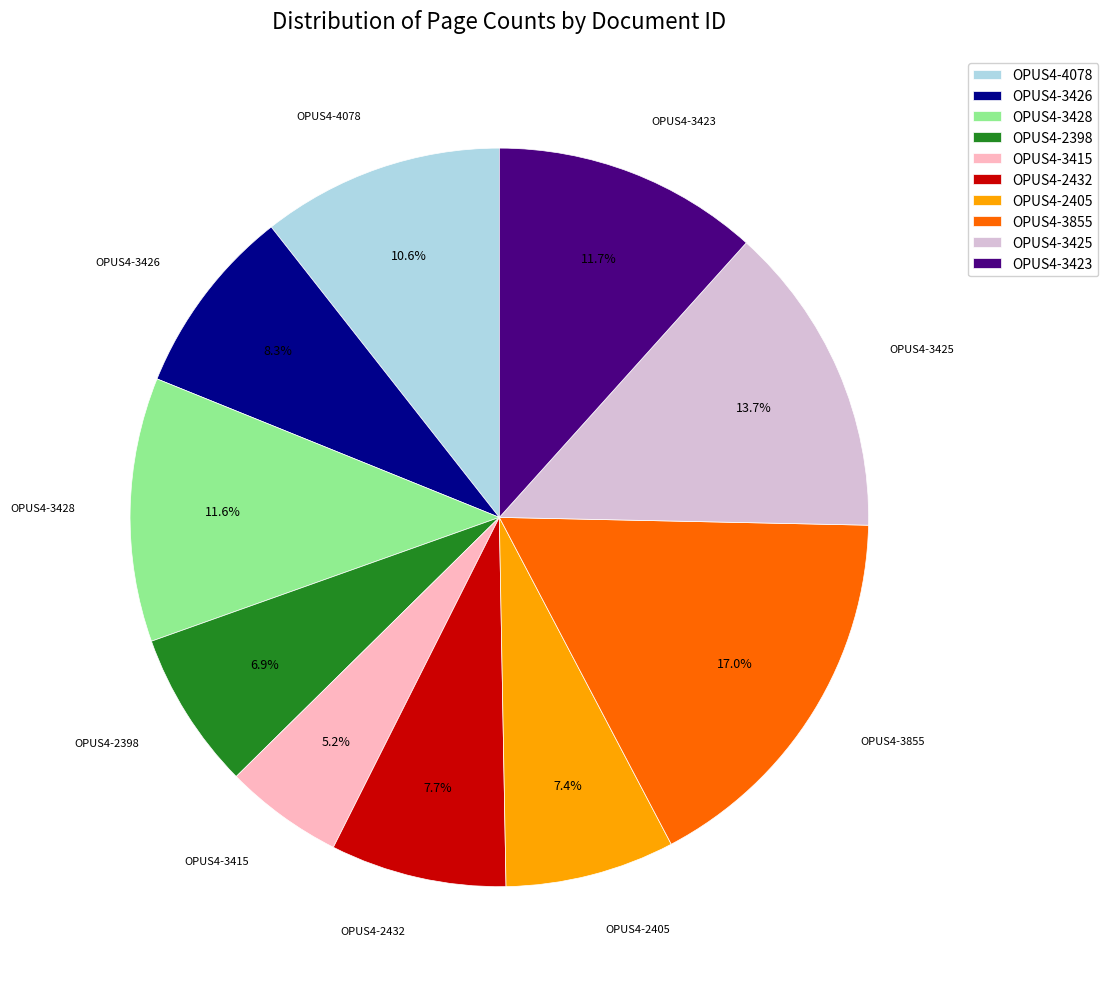

Does any single category account for the majority?

No